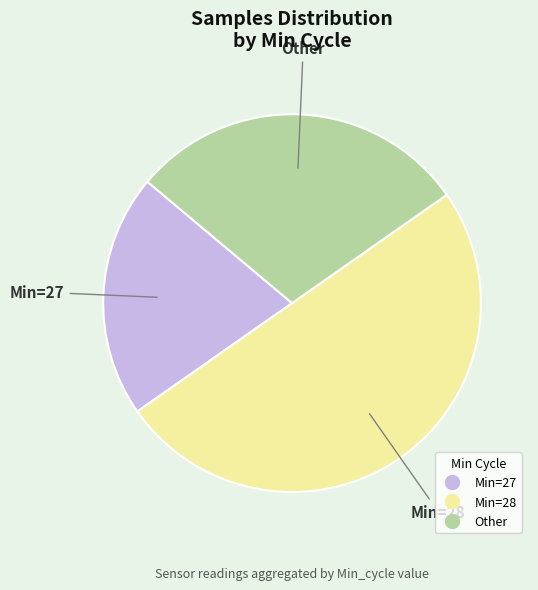

How many segments does this pie chart have?

3